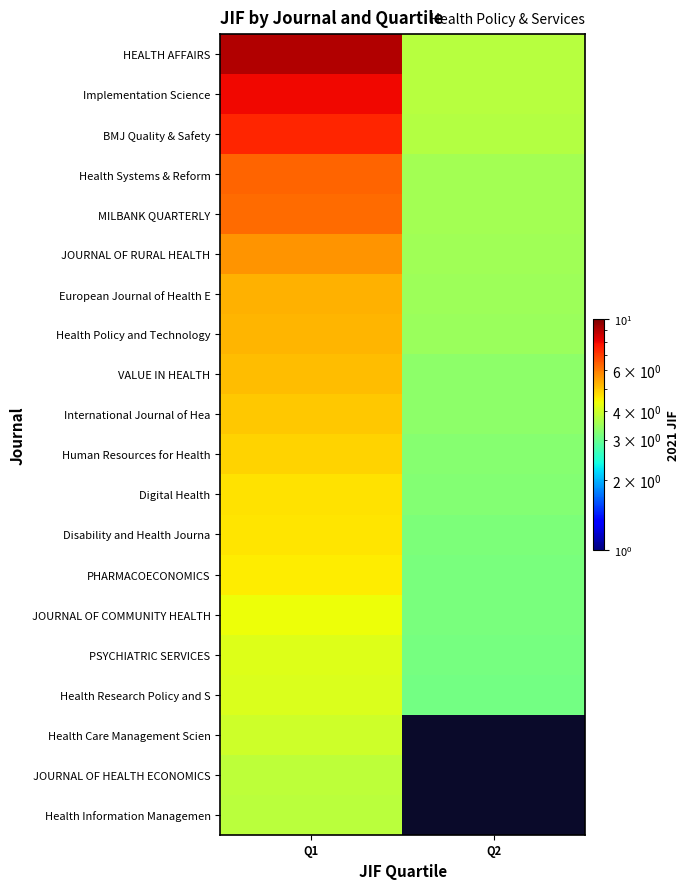

At which label does Health Research Policy and S reach its minimum?

Q2